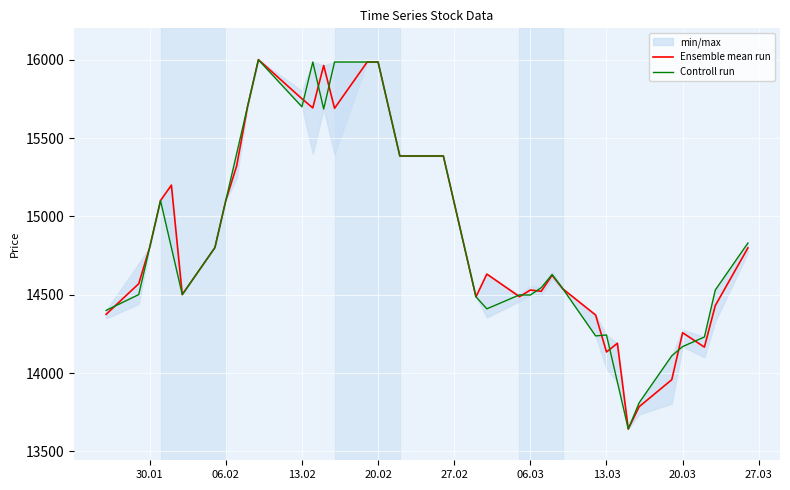

What is the lowest value of the Ensemble mean run series?

13643.0